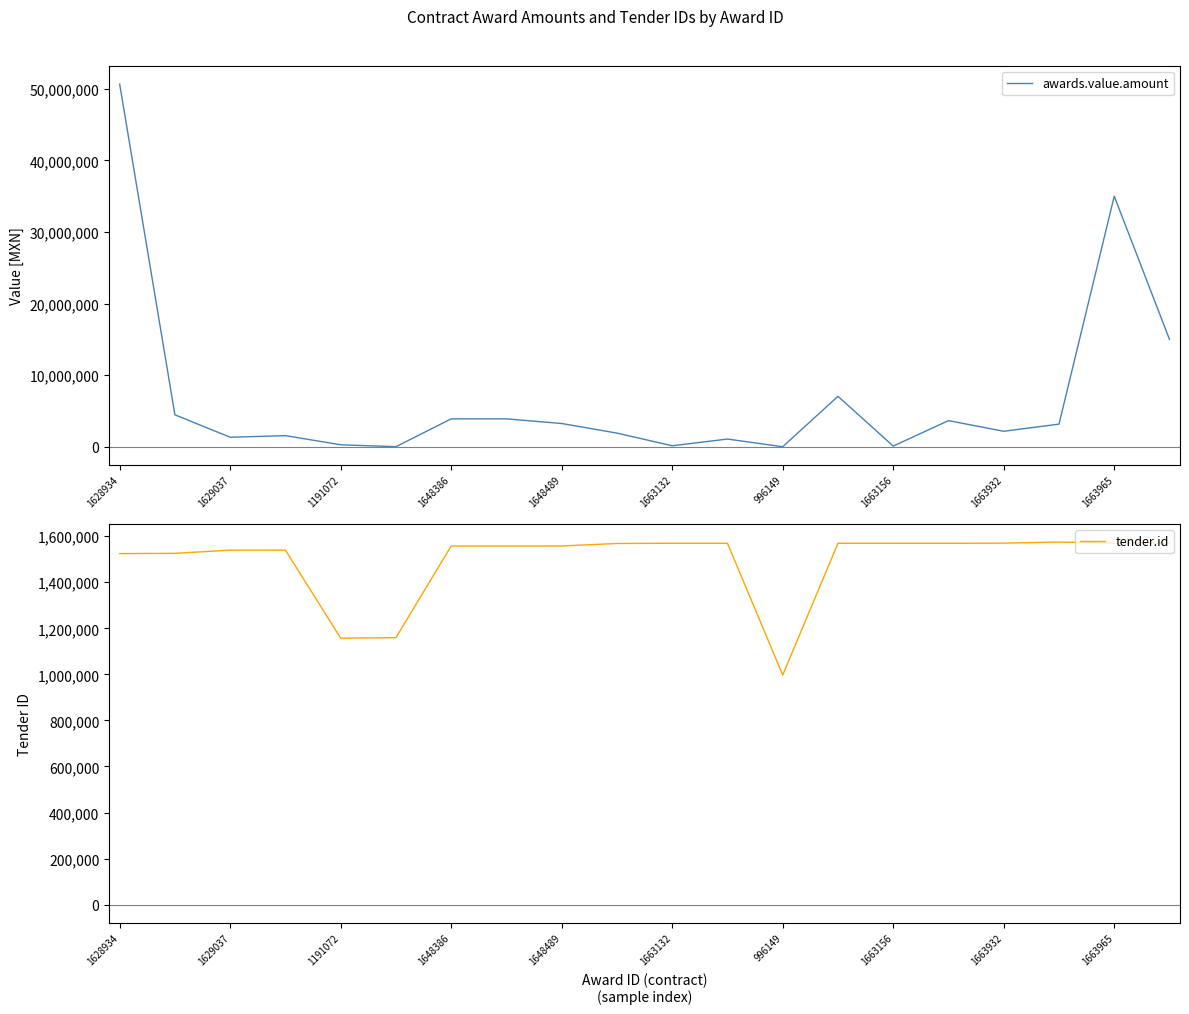

In awards.value.amount, how many points are lower than both neighbors (excluding endpoints)?

6